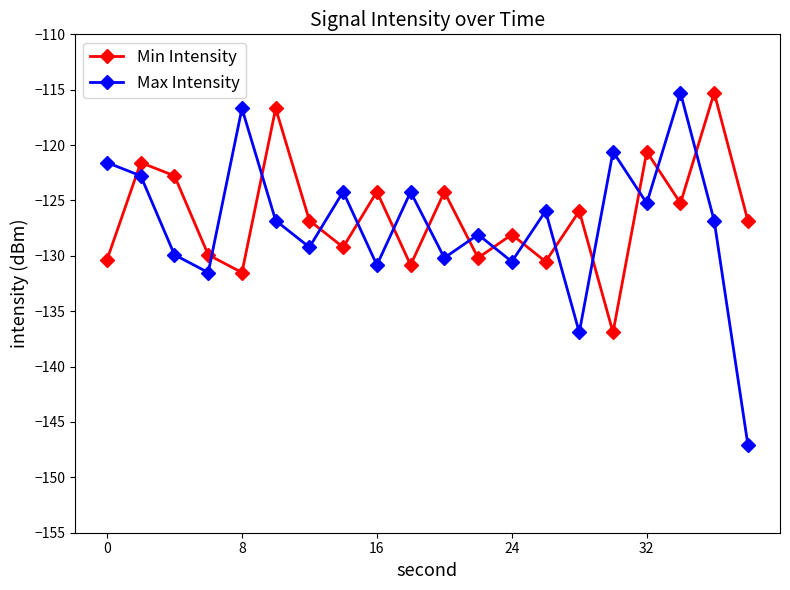

What is the difference between the second highest and minimum values in the Min Intensity series?

20.2